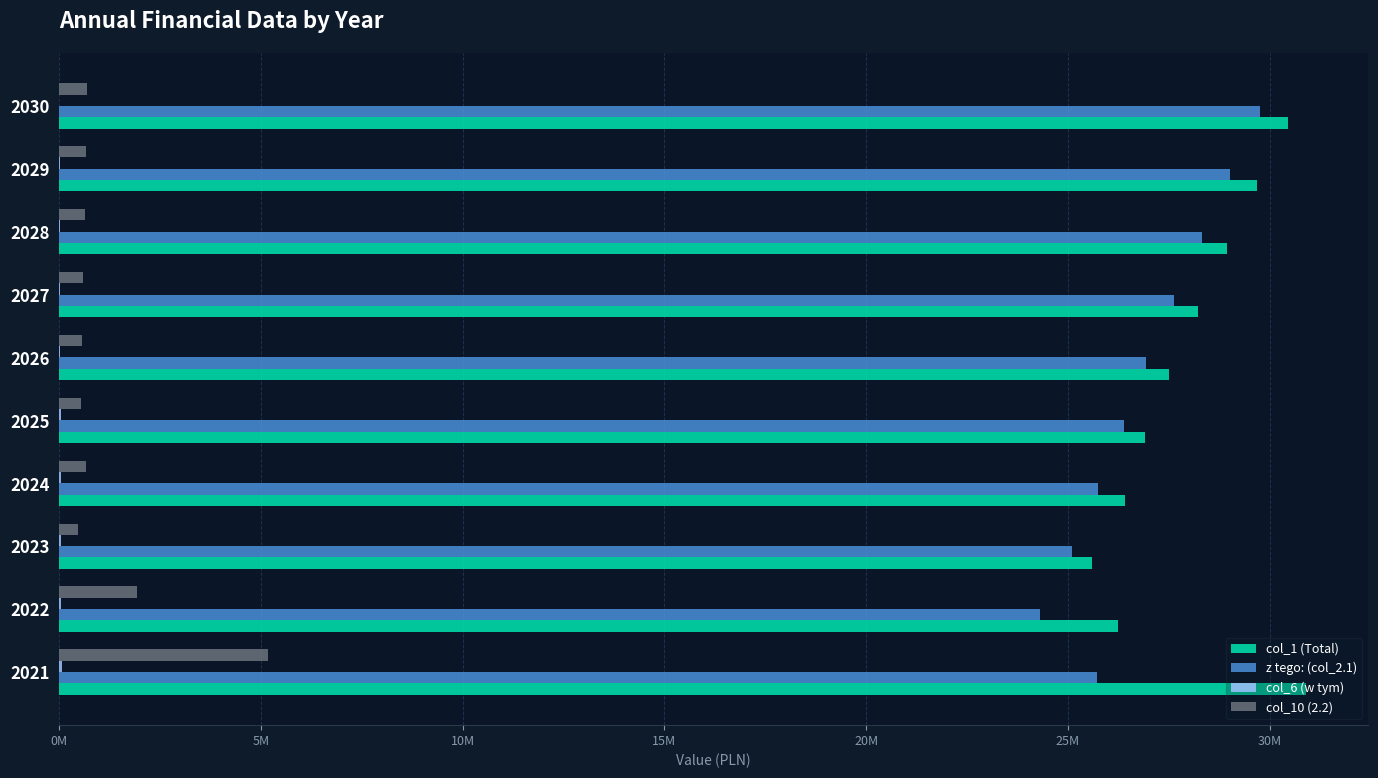

Which series has the largest range (max minus min)?

z tego: (col_2.1)